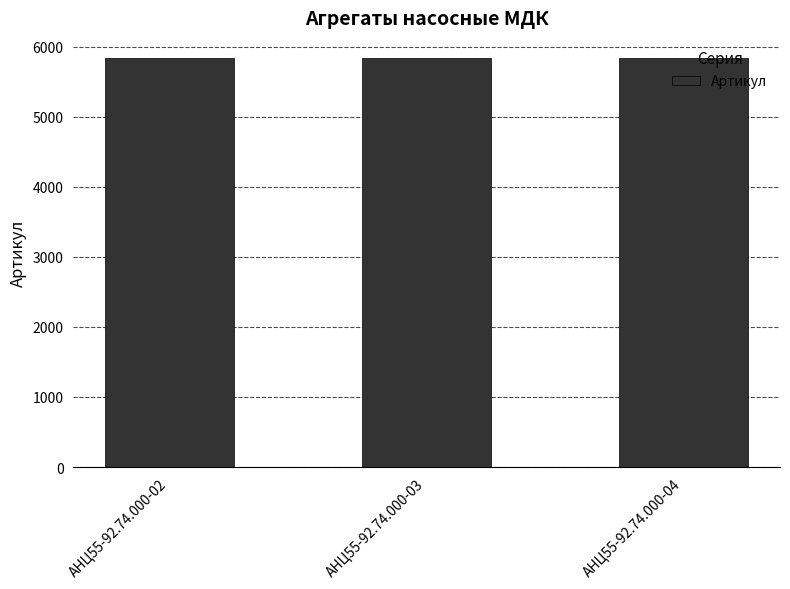

What is the maximum value shown in the chart?

5835